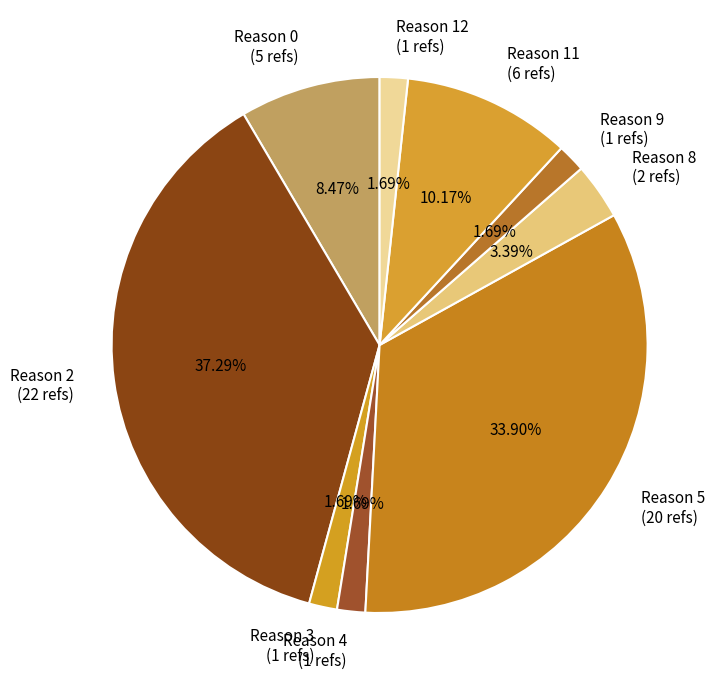

Between Reason 9 (1 refs) and Reason 2 (22 refs), which is larger?

Reason 2 (22 refs)